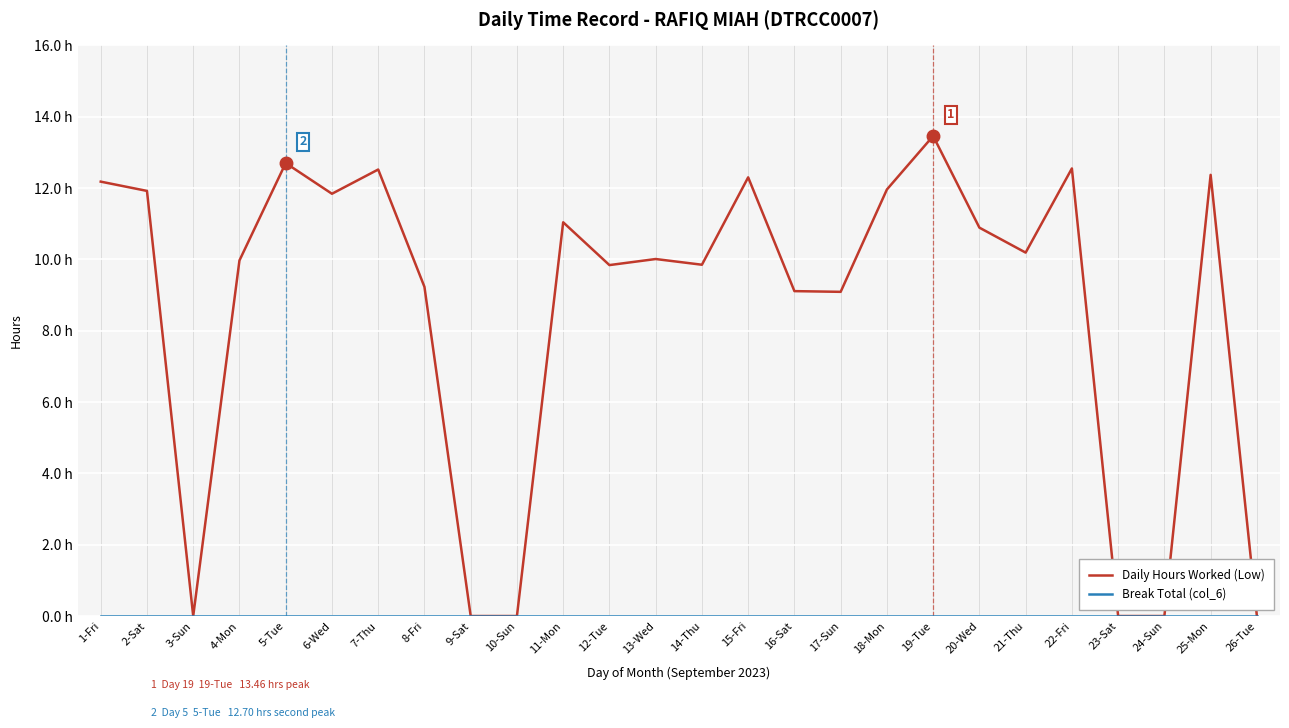

What is the label of the 7th point from the right?

20-Wed